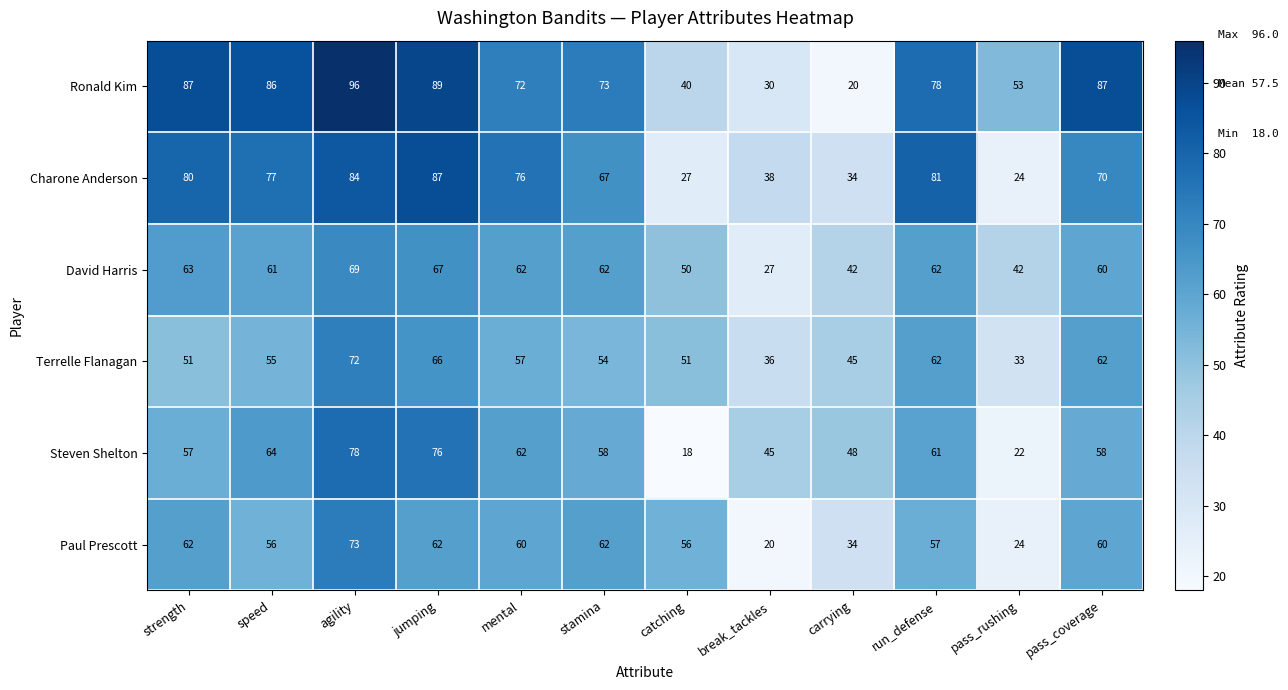

At catching, list the series in order from smallest to largest.

Steven Shelton, Charone Anderson, Ronald Kim, David Harris, Terrelle Flanagan, Paul Prescott